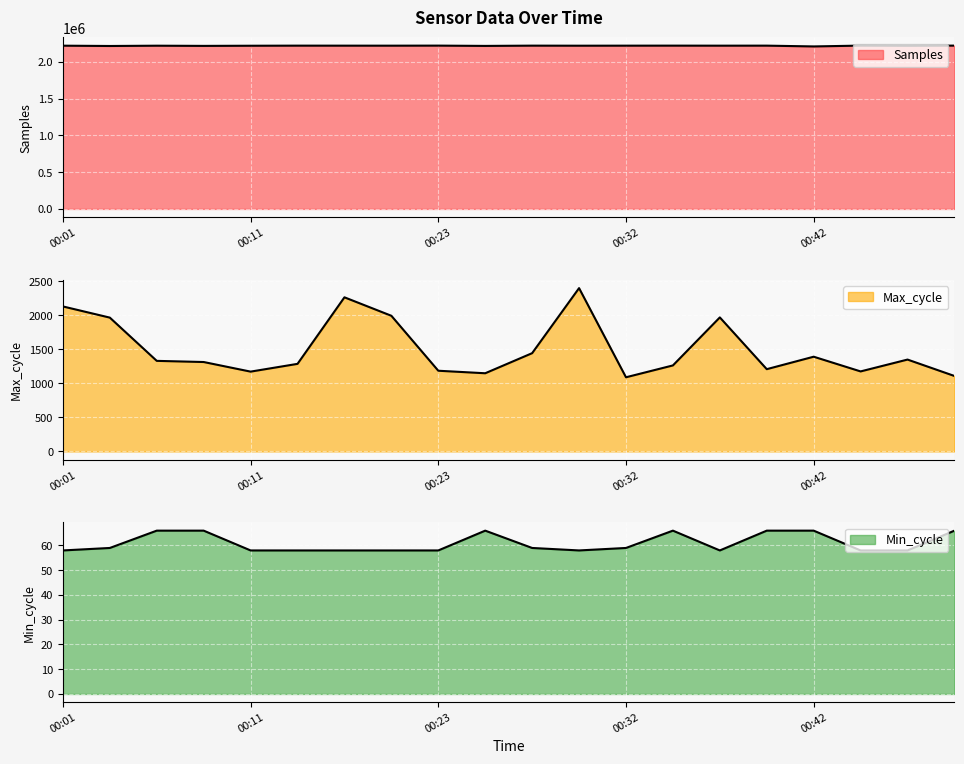

Reading left to right, transcribe all the data shown in this chart.

Samples: 00:01=2218828	00:03=2214623	00:06=2218554	00:08=2215997	00:11=2218044	00:13=2219308	00:16=2219107	00:18=2218900	00:23=2219674	00:24=2215713	00:26=2219296	00:29=2218502	00:32=2219040	00:34=2219435	00:37=2218926	00:39=2219299	00:42=2208722	00:44=2219743	00:47=2217403	00:49=2219802
Max_cycle: 00:01=2129	00:03=1965	00:06=1330	00:08=1313	00:11=1172	00:13=1286	00:16=2263	00:18=1992	00:23=1185	00:24=1148	00:26=1443	00:29=2398	00:32=1089	00:34=1263	00:37=1968	00:39=1208	00:42=1391	00:44=1175	00:47=1349	00:49=1108
Min_cycle: 00:01=58	00:03=59	00:06=66	00:08=66	00:11=58	00:13=58	00:16=58	00:18=58	00:23=58	00:24=66	00:26=59	00:29=58	00:32=59	00:34=66	00:37=58	00:39=66	00:42=66	00:44=58	00:47=58	00:49=66